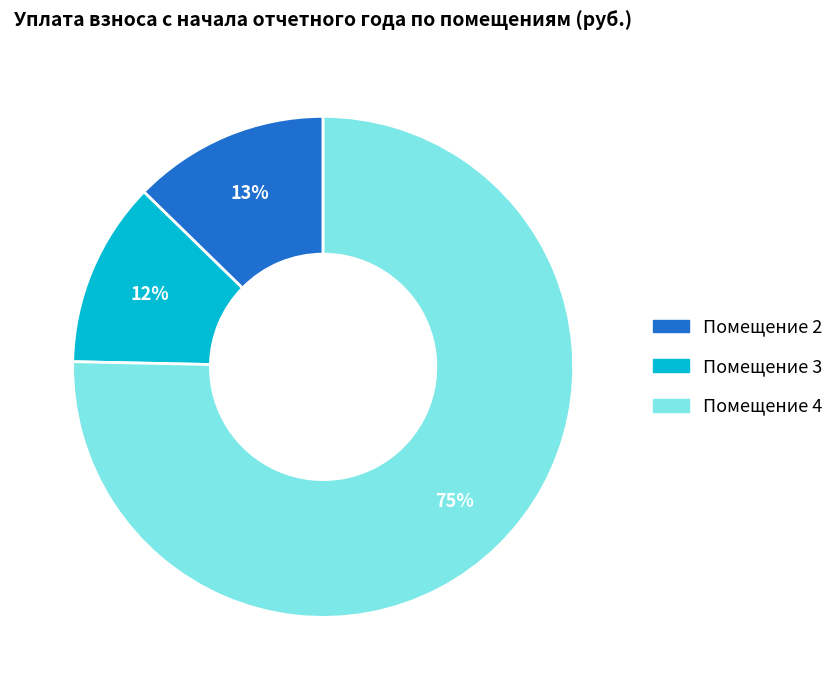

To the nearest percent, what is the difference between the largest and smallest slice percentages?

63%